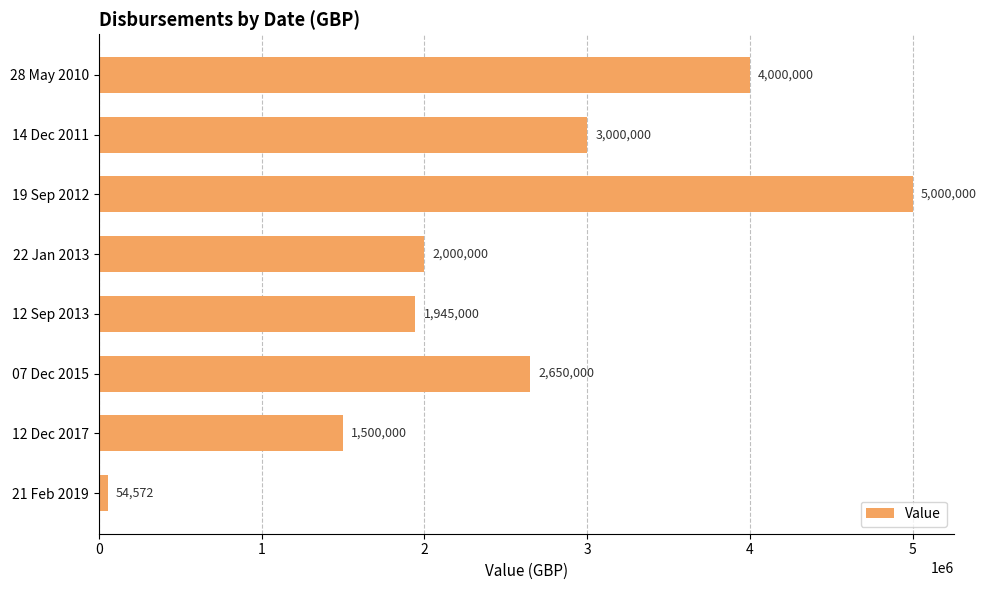

Is it true that the value at 19 Sep 2012 is 2876475?

False